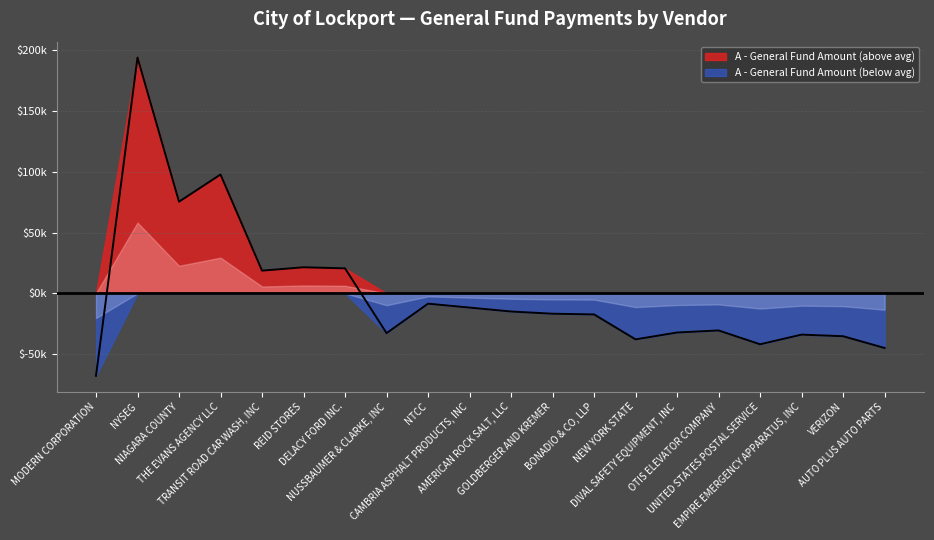

List the labels in order of value, largest first.

NYSEG, THE EVANS AGENCY LLC, NIAGARA COUNTY, REID STORES, DELACY FORD INC., TRANSIT ROAD CAR WASH, INC, NTCC, CAMBRIA ASPHALT PRODUCTS, INC, AMERICAN ROCK SALT, LLC, GOLDBERGER AND KREMER, BONADIO & CO, LLP, OTIS ELEVATOR COMPANY, DIVAL SAFETY EQUIPMENT, INC, NUSSBAUMER & CLARKE, INC, EMPIRE EMERGENCY APPARATUS, INC, VERIZON, NEW YORK STATE, UNITED STATES POSTAL SERVICE, AUTO PLUS AUTO PARTS, MODERN CORPORATION